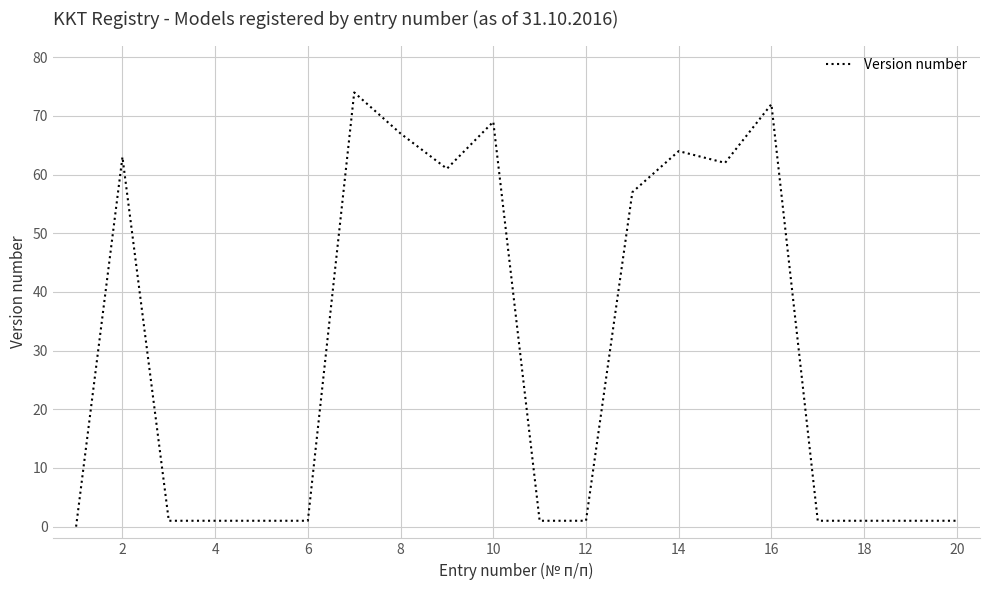

What is the maximum value shown in the chart?

74